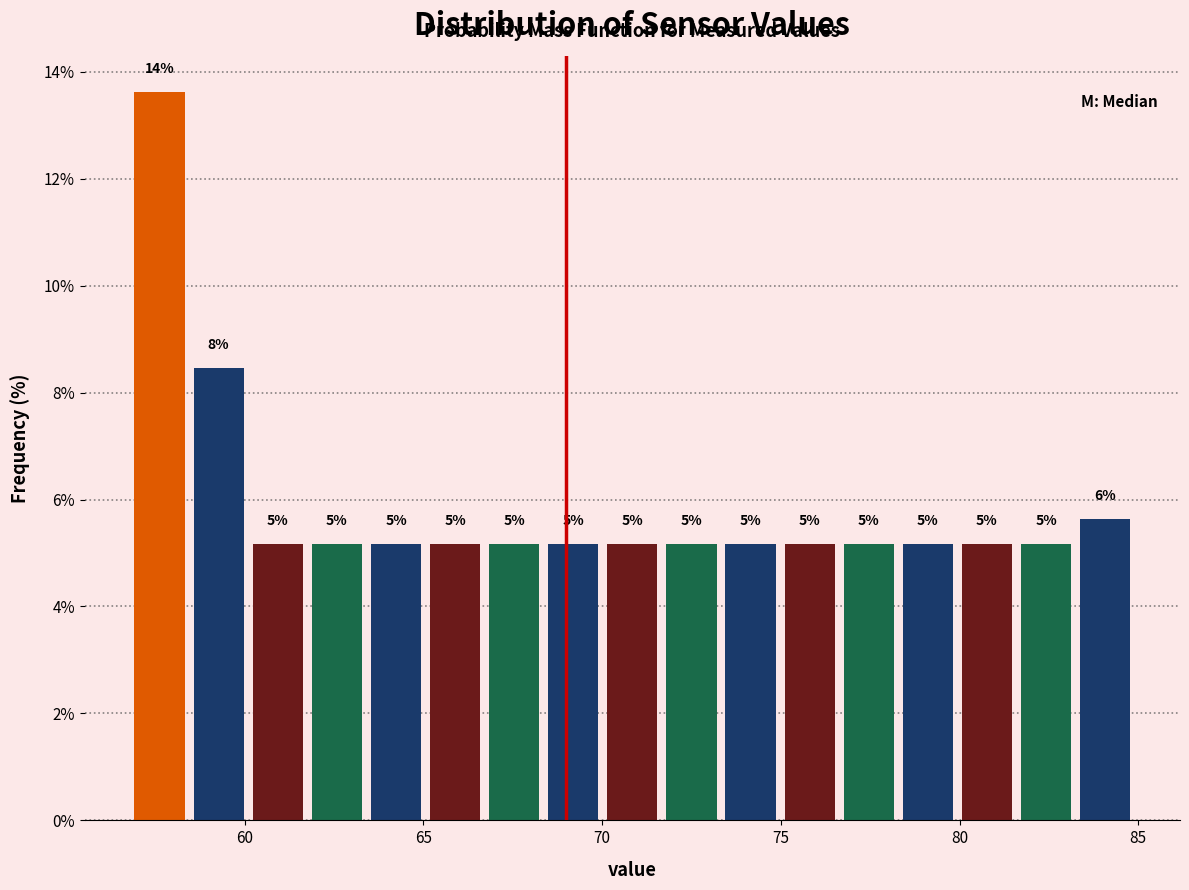

Read against the x-axis, roughly where is the centre of the tallest bar?

57.5